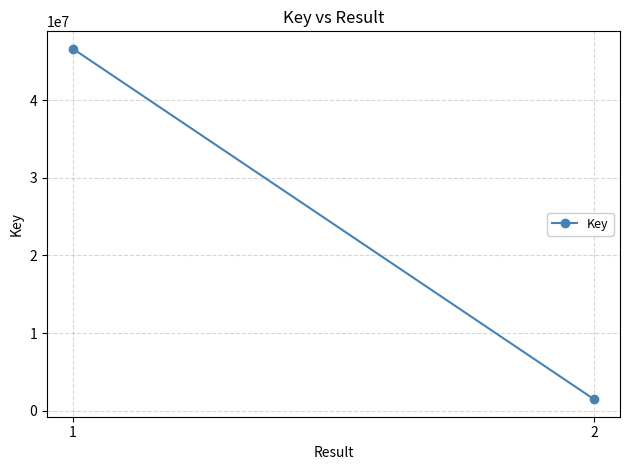

Rank the categories by value from highest to lowest.

1, 2